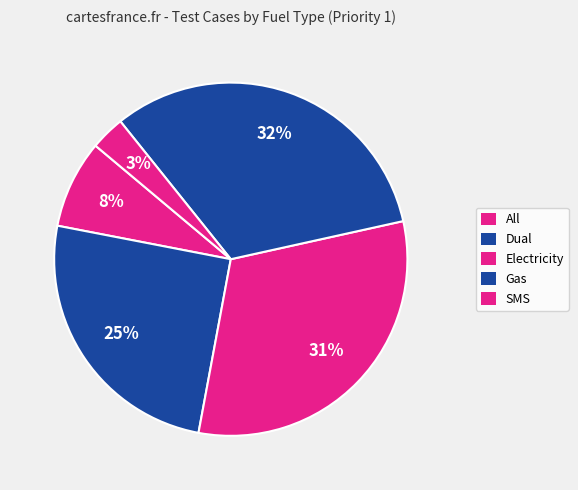

Does All represent more than half of the total?

No